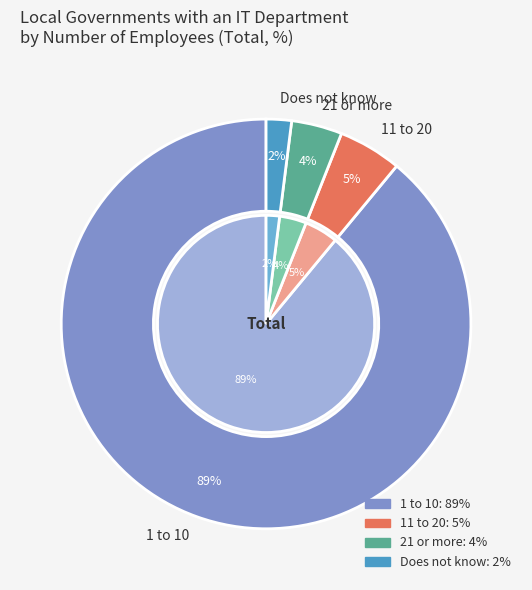

What is the change in value from 1 to 10 to 21 or more?

-85